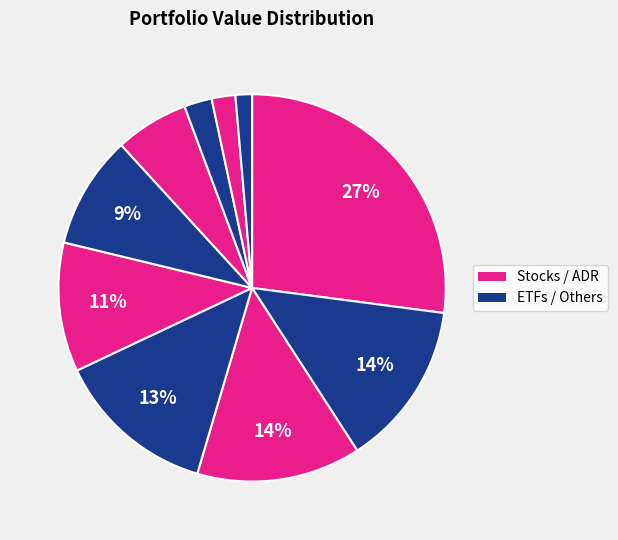

How many slices are in this pie chart?

10